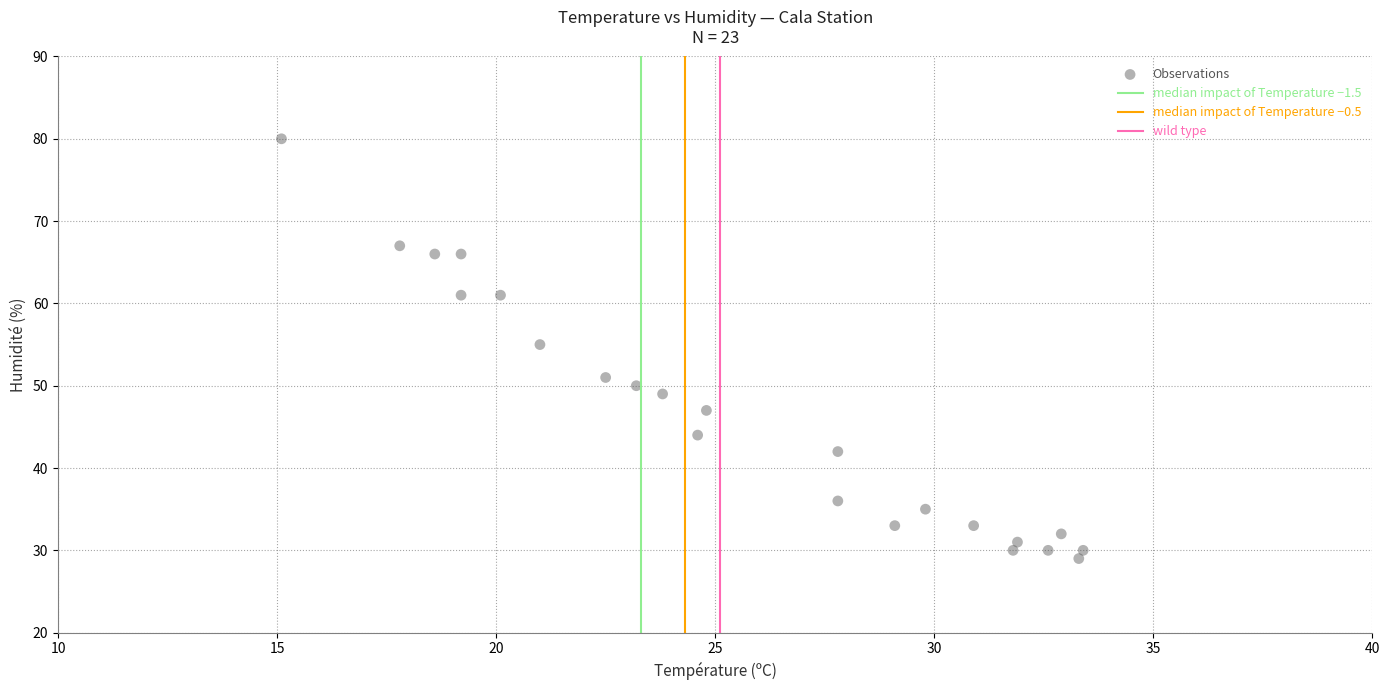

What Y value in the scatter plot is closest to 54?

55